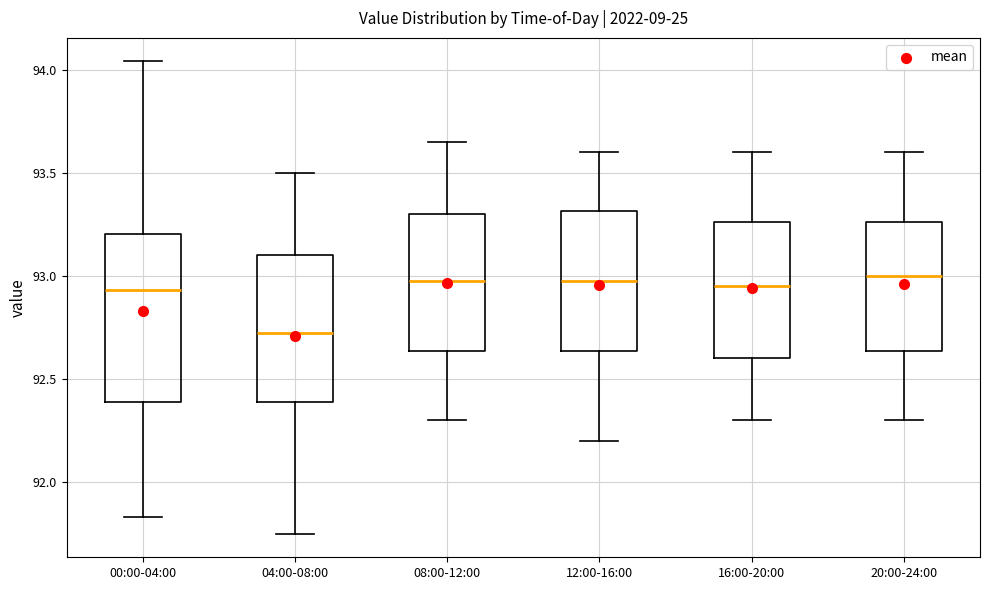

Reading left to right, transcribe this box plot: for each box, give where its median line is, the range the box spans, and where its two whiskers end, as read against the y-axis. The values are not printed on the chart, so give them approximately, as read against the axis.

00:00-04:00: median 92.95, box 92.40 to 93.20, whiskers 91.85 to 94.05
04:00-08:00: median 92.75, box 92.40 to 93.10, whiskers 91.75 to 93.50
08:00-12:00: median 93.00, box 92.65 to 93.30, whiskers 92.30 to 93.65
12:00-16:00: median 93.00, box 92.65 to 93.30, whiskers 92.20 to 93.60
16:00-20:00: median 92.95, box 92.60 to 93.25, whiskers 92.30 to 93.60
20:00-24:00: median 93.00, box 92.65 to 93.25, whiskers 92.30 to 93.60